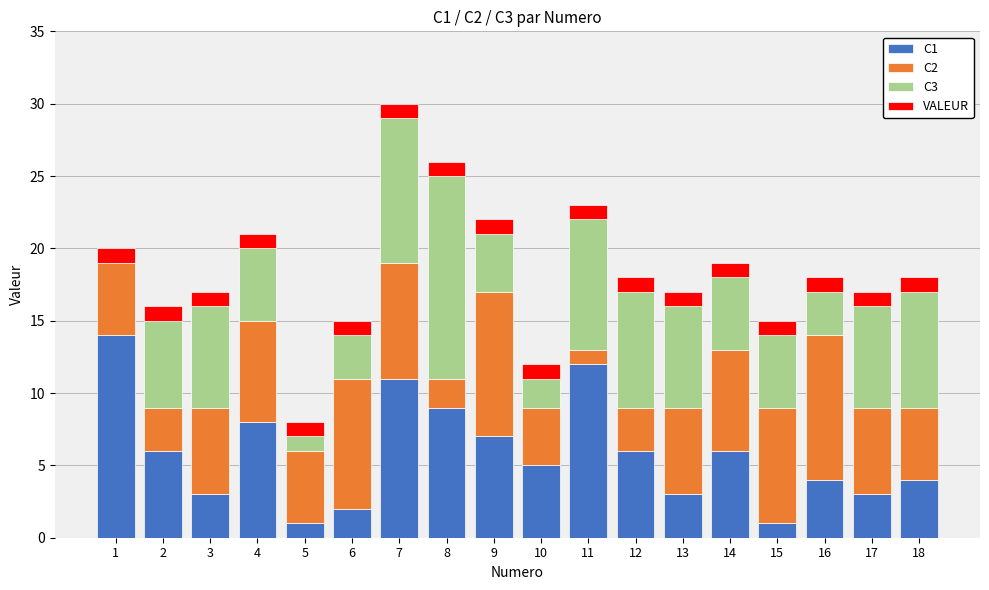

Count the number of data series in this chart.

4